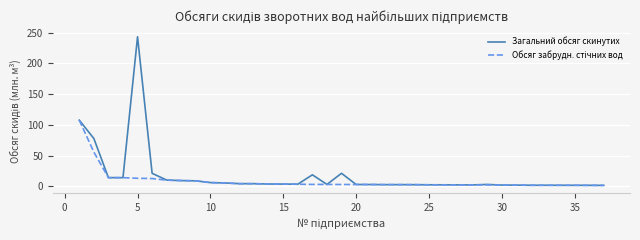

Does the chart have visible grid lines?

Yes